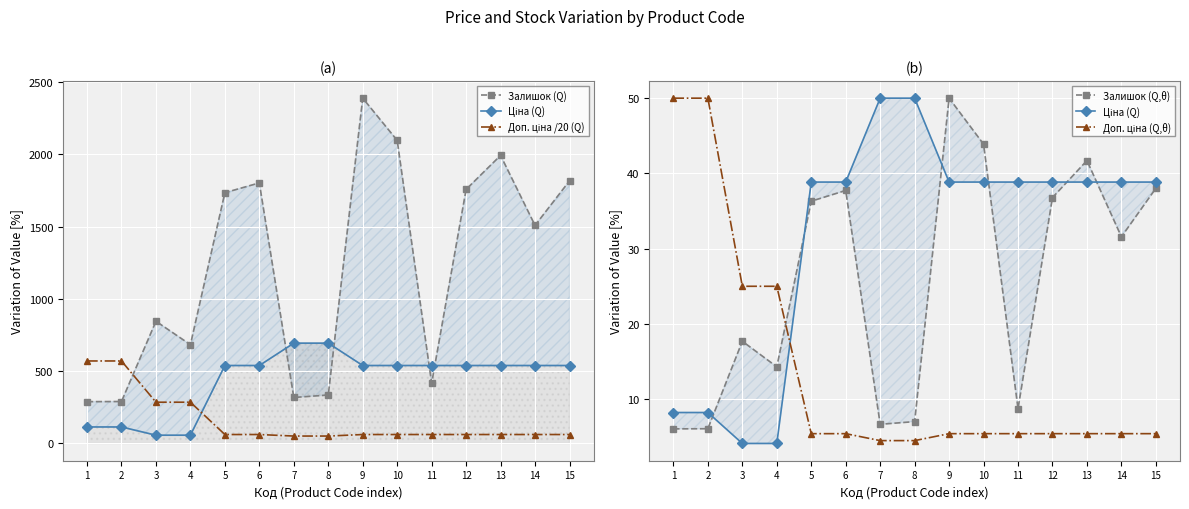

Reading right to left, extract all data points from this chart.

Залишок (Q): 1816.0	1508.0	1992.0	1757.0	417.0	2096.0	2388.0	335.0	318.0	1802.0	1734.0	683.0	845.0	290.0	289.0
Ціна (Q): 38.8	38.8	38.8	38.8	38.8	38.8	38.8	50.0	50.0	38.8	38.8	4.1	4.1	8.2	8.2
Доп. ціна /20 (Q): 61.8	61.8	61.8	61.8	61.8	61.8	61.8	51.2	51.2	61.8	61.8	285.2	285.2	570.5	570.5
Залишок (Q,θ): 38.0	31.6	41.7	36.8	8.7	43.9	50.0	7.0	6.7	37.7	36.3	14.3	17.7	6.1	6.1
Доп. ціна (Q,θ): 5.4	5.4	5.4	5.4	5.4	5.4	5.4	4.5	4.5	5.4	5.4	25.0	25.0	50.0	50.0